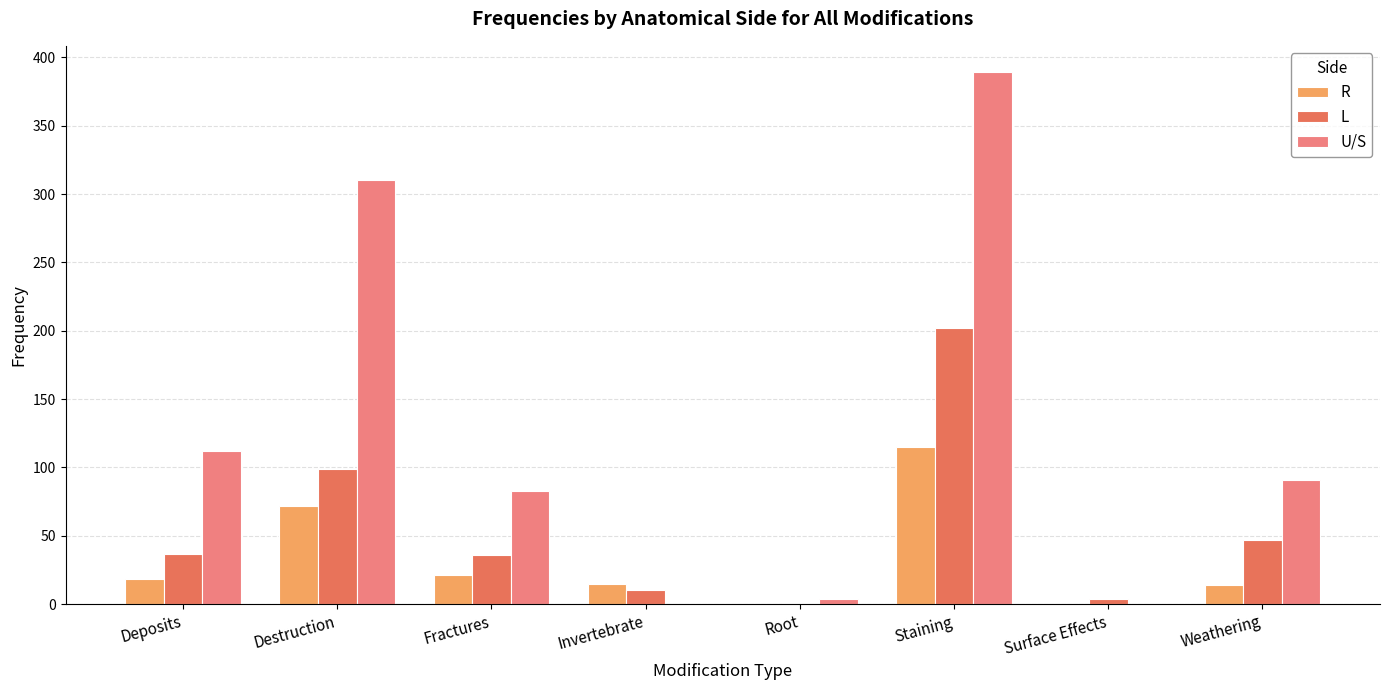

What is the total value across all series at Weathering?

152